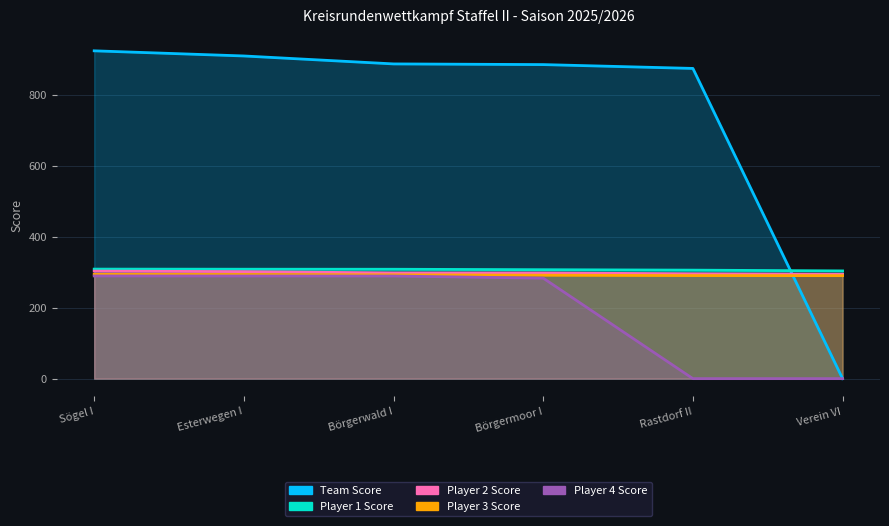

Which category has the lowest value in the Team Score series?

Verein VI